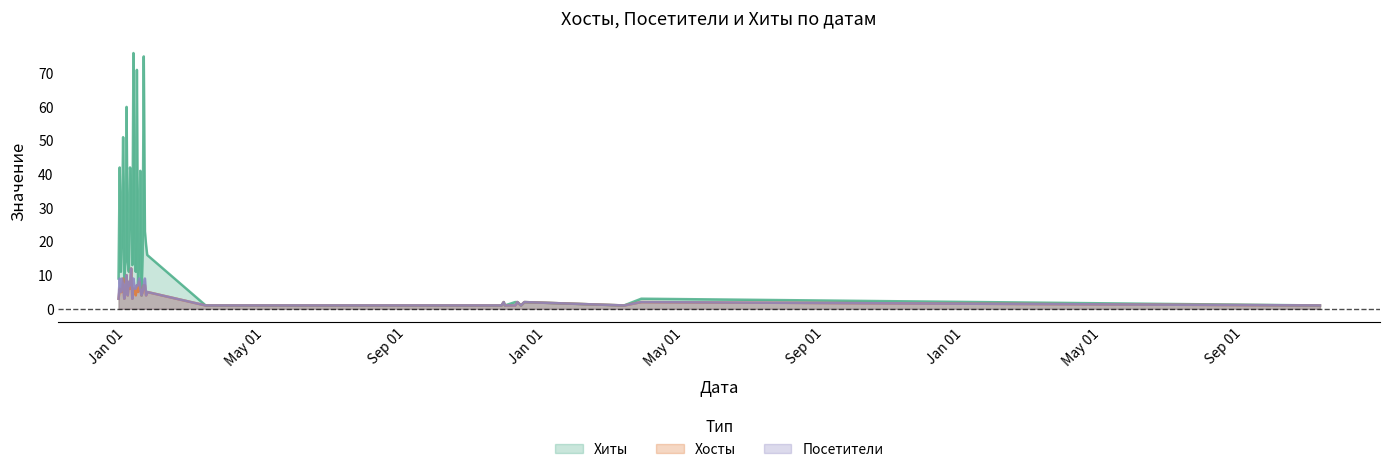

Is the value of Хосты at 2020-01-19 greater than the value of Хиты at 2020-01-03?

No